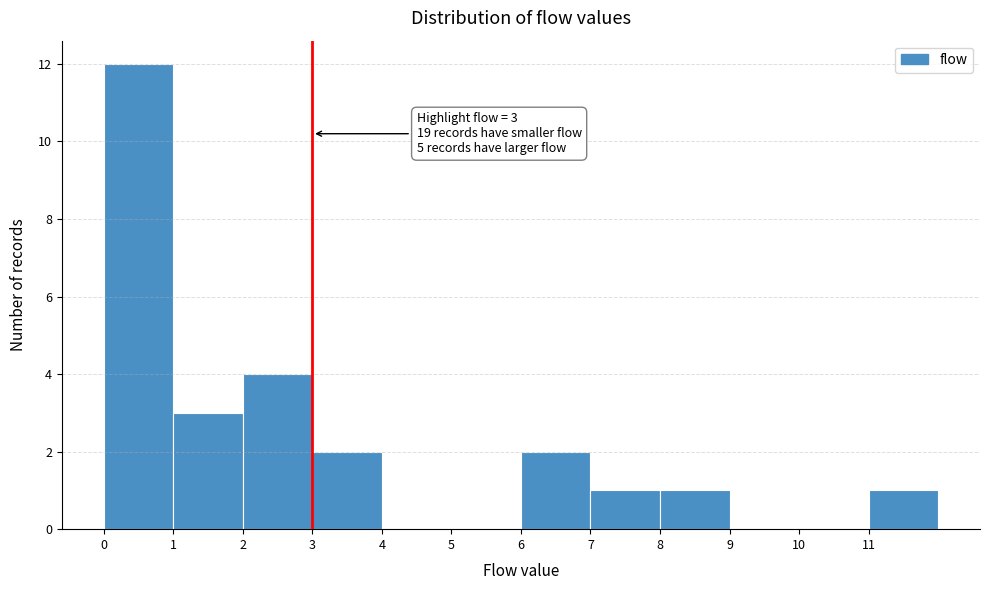

Over which range of the x-axis is the bar tallest?

0 to 1